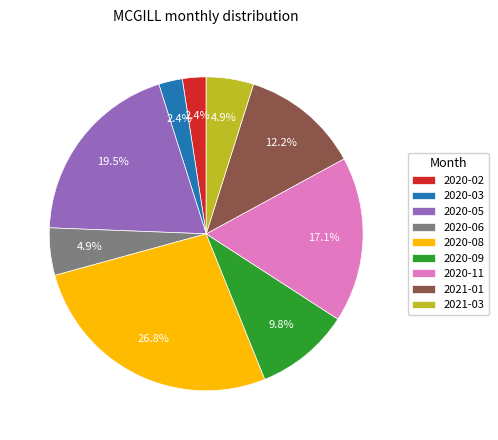

What is the largest slice in the pie chart?

2020-08